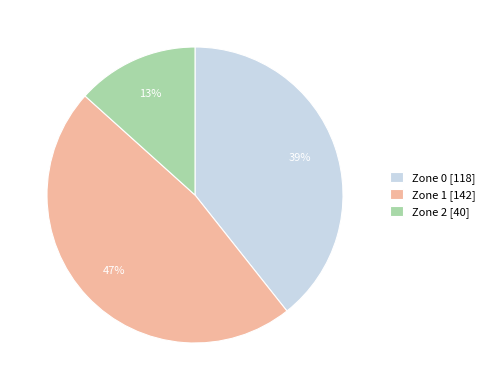

Combined, do Zone 0 [118] and Zone 2 [40] account for over 50%?

Yes